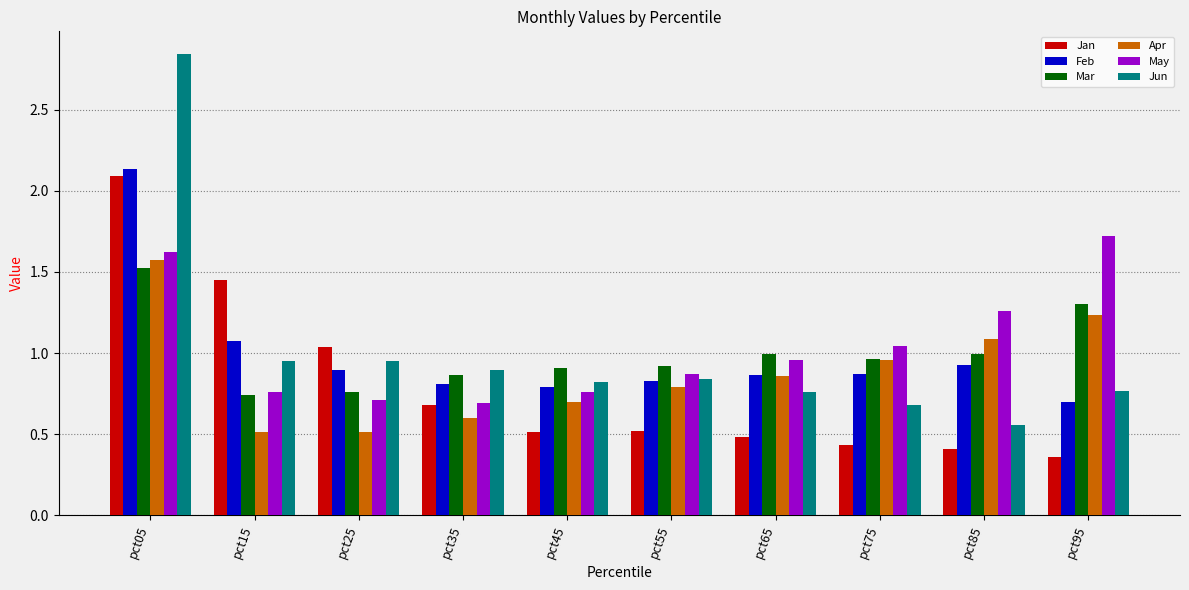

At which category does the chart reach its peak across all series?

pct05